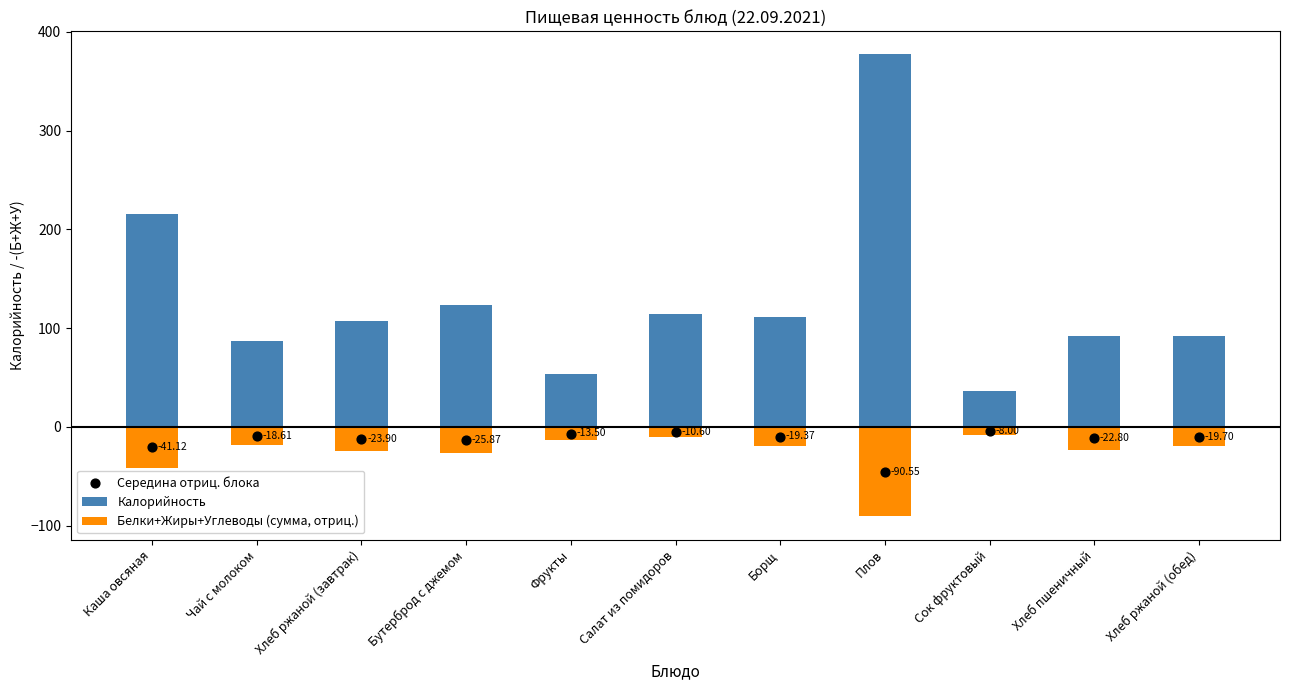

Which series has the largest total across all categories?

Калорийность